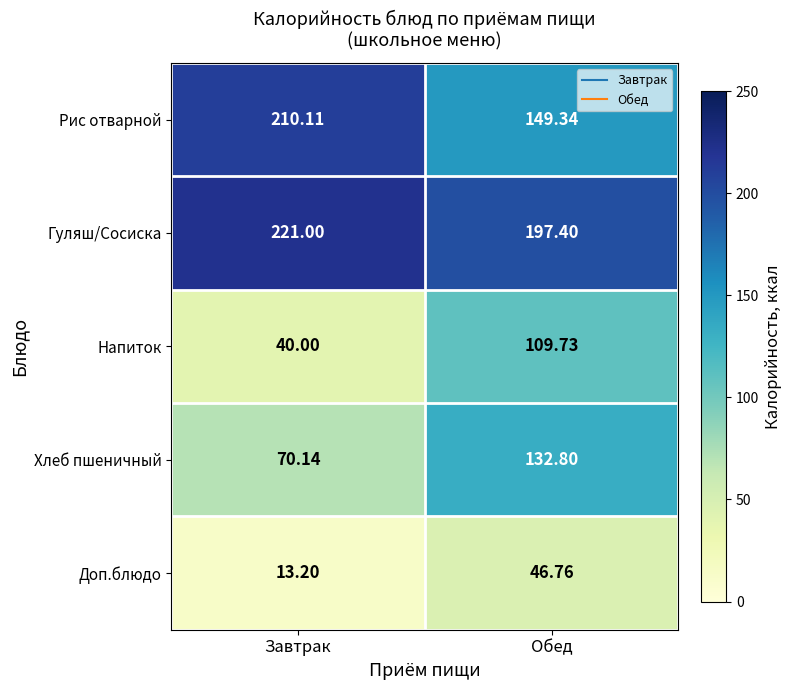

Where is Рис отварной nearest to the value 179?

Обед